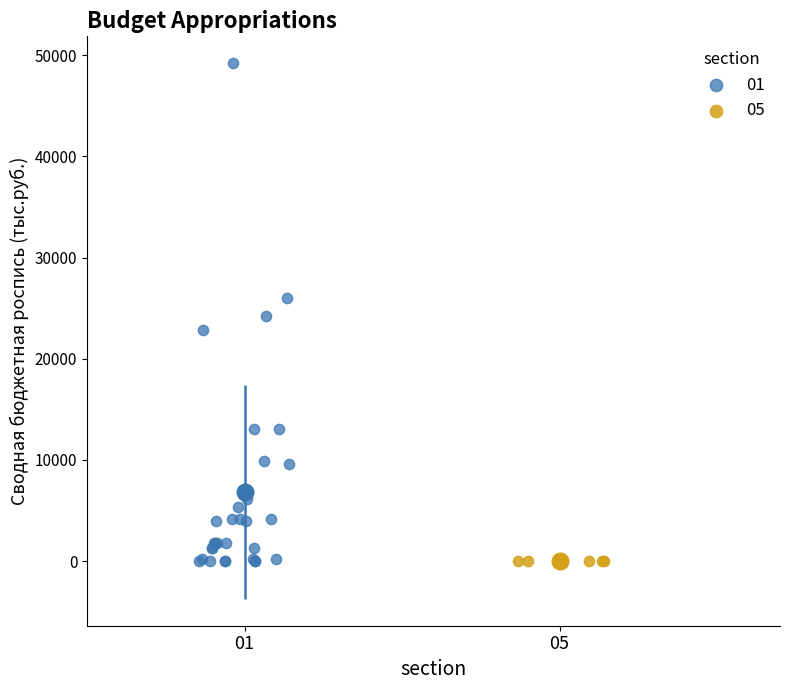

What are all the series names shown in the legend?

01, 05